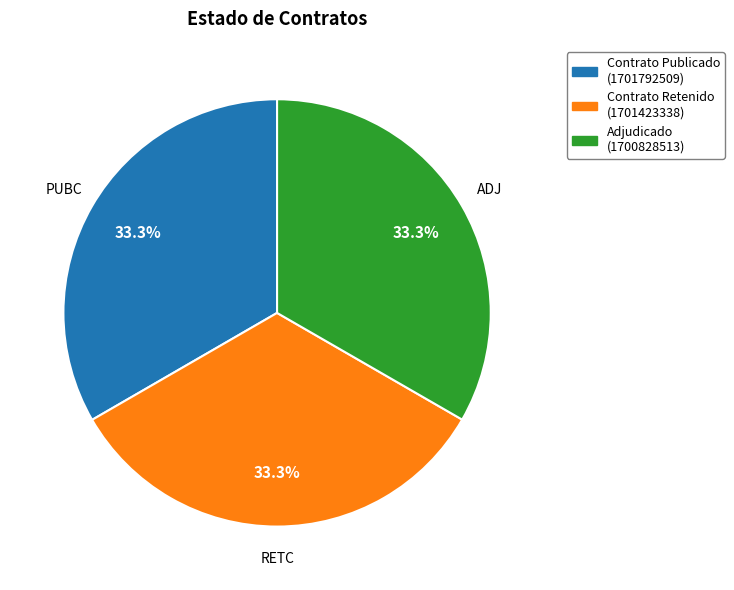

Does any single category account for the majority?

No